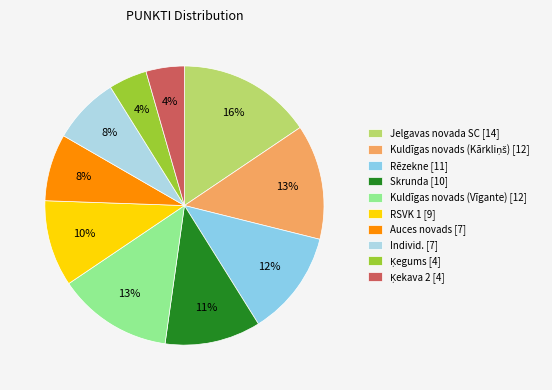

What is the smallest slice in the pie chart?

Ķegums